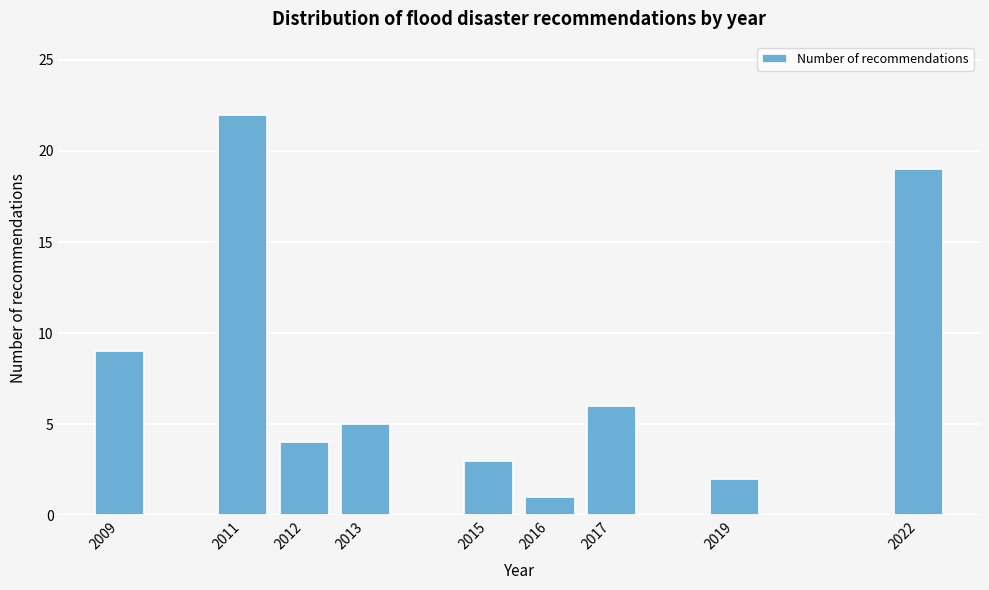

Reading left to right, transcribe all the data shown in this chart.

9	22	4	5	3	1	6	2	19